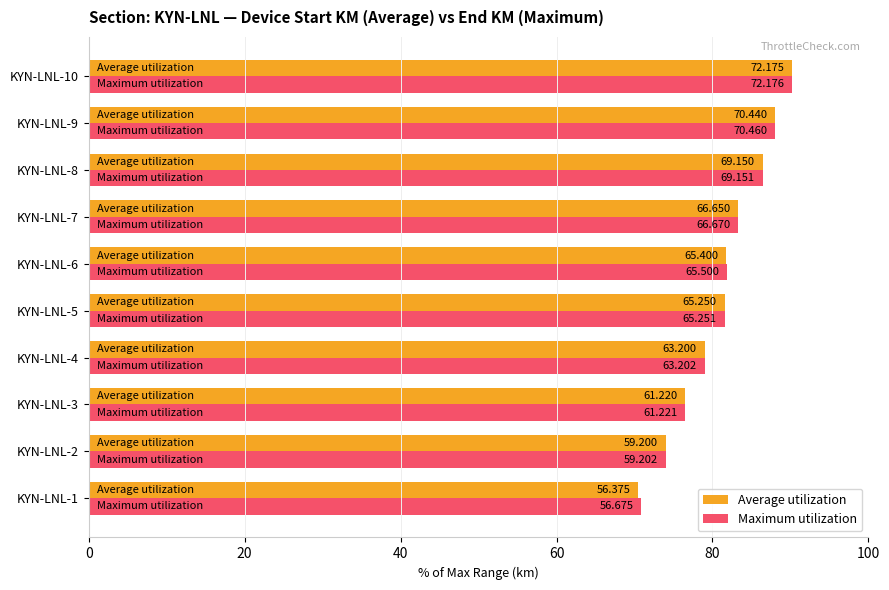

What are all the series names shown in the legend?

Average utilization, Maximum utilization